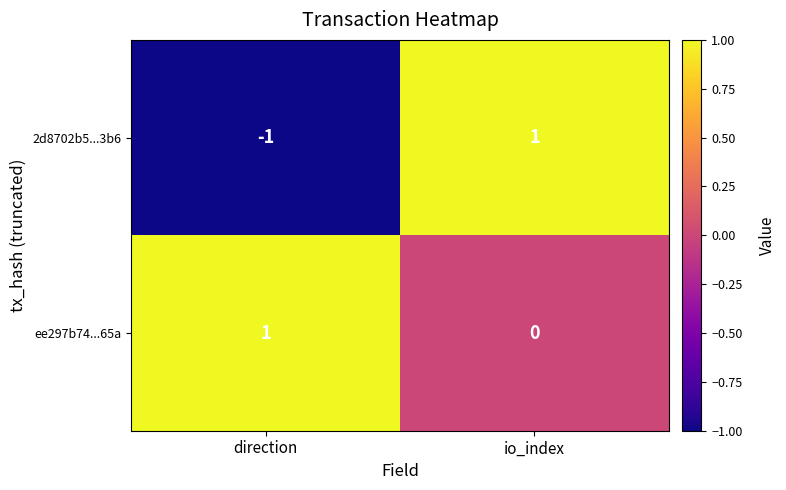

What is the total value across all series at io_index?

1